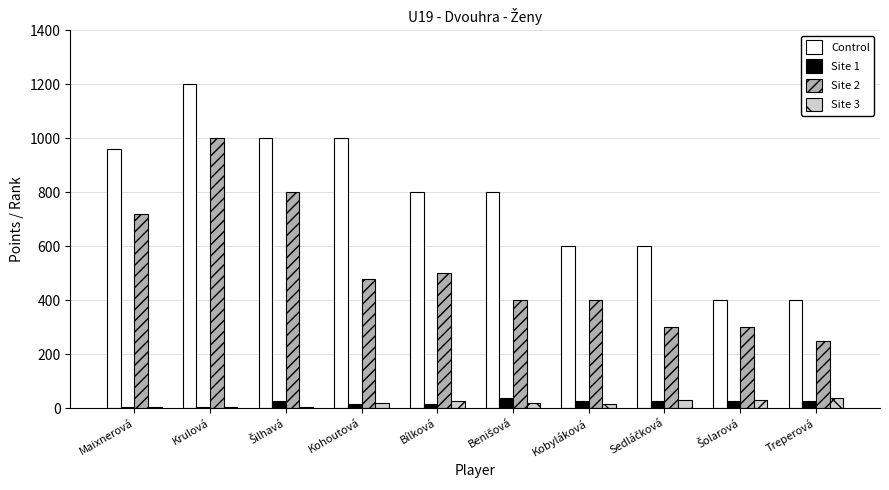

The Site 3 series shows 36 at Treperová. True or false?

True